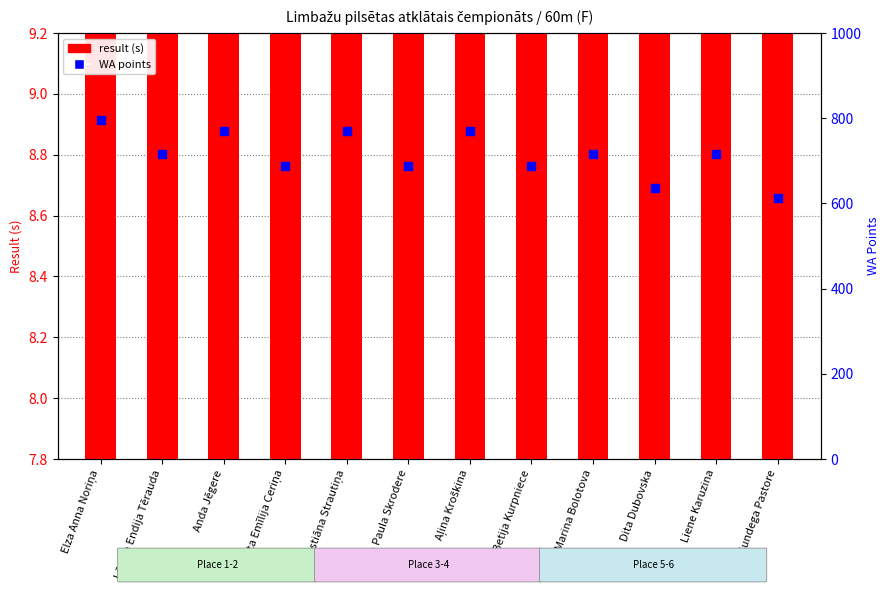

Which series has the largest total across all categories?

WA points